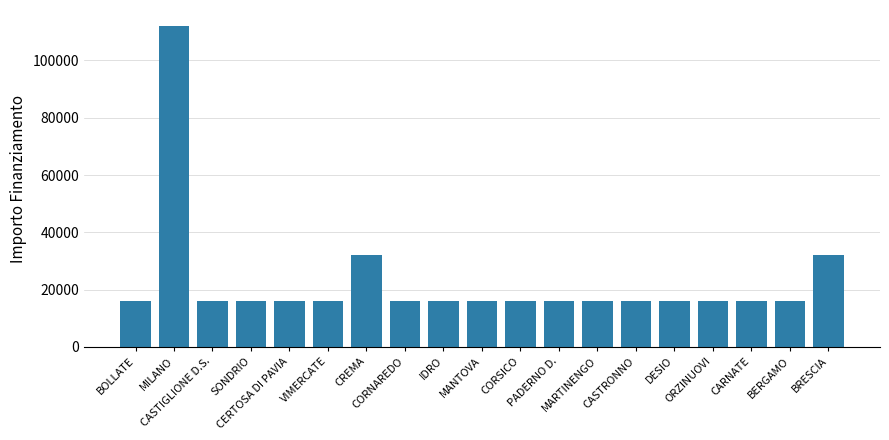

What is the difference between the second highest and second lowest values?

16000